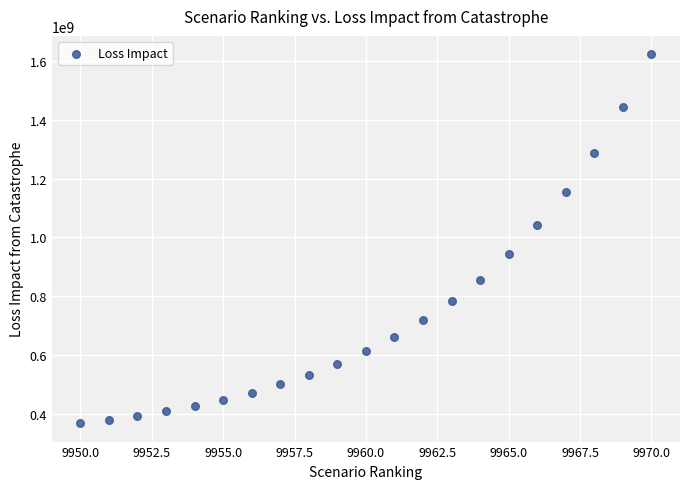

What is the range of X values (max minus min)?

20